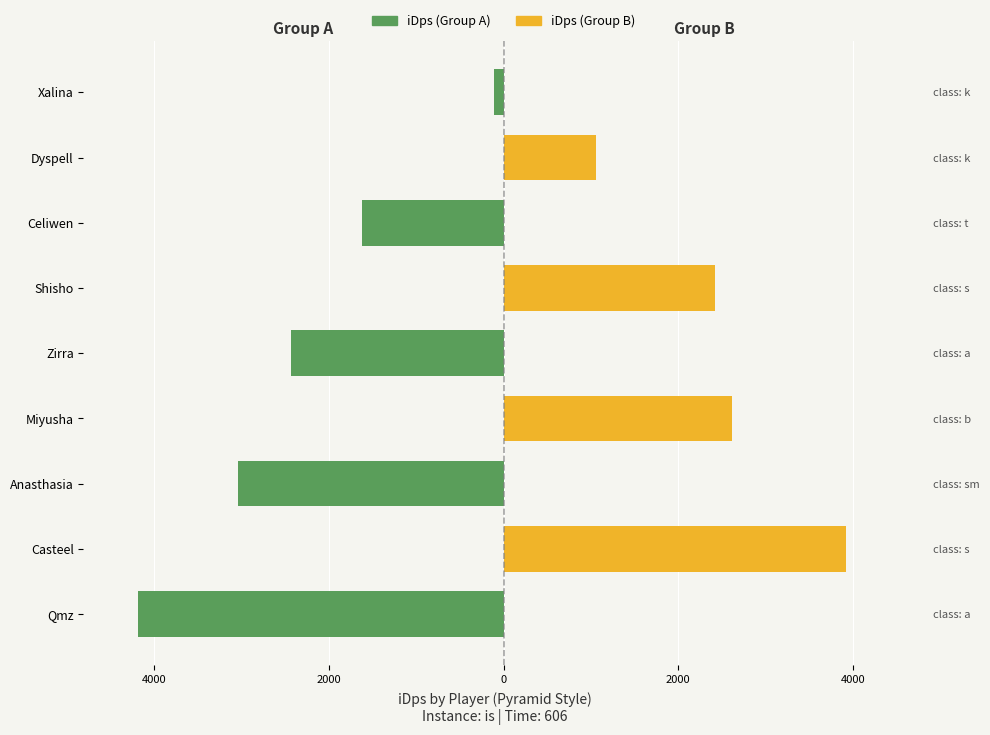

Does the chart contain stacked bars?

No